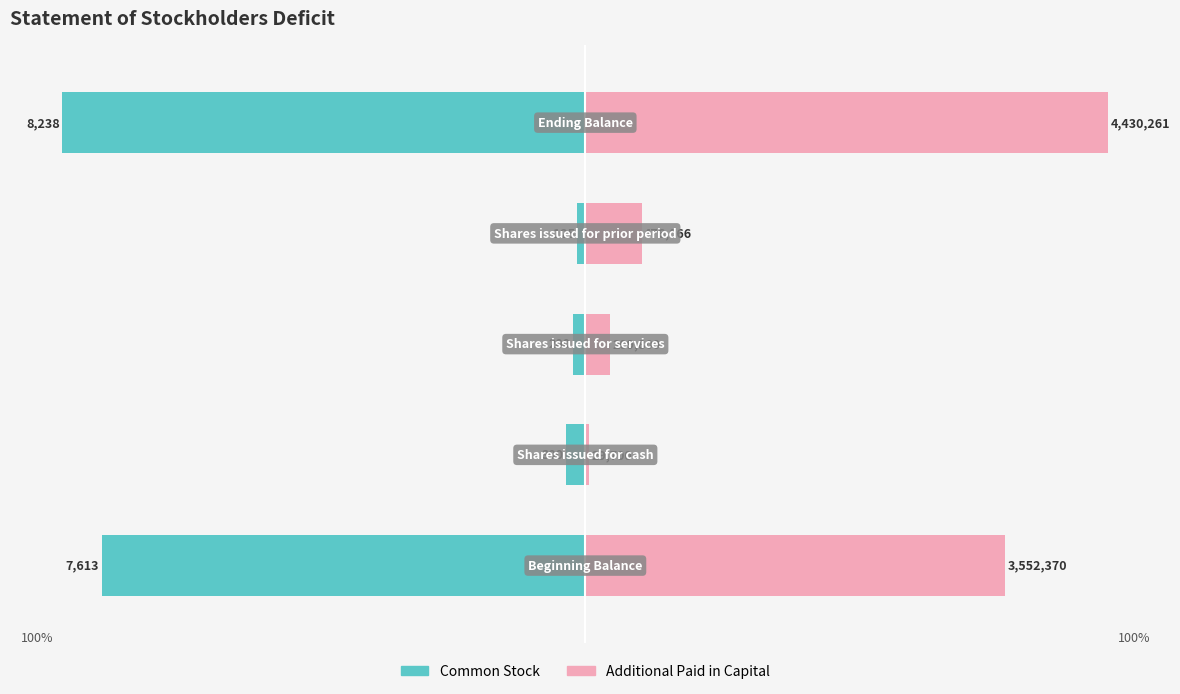

How many groups of bars are there?

5